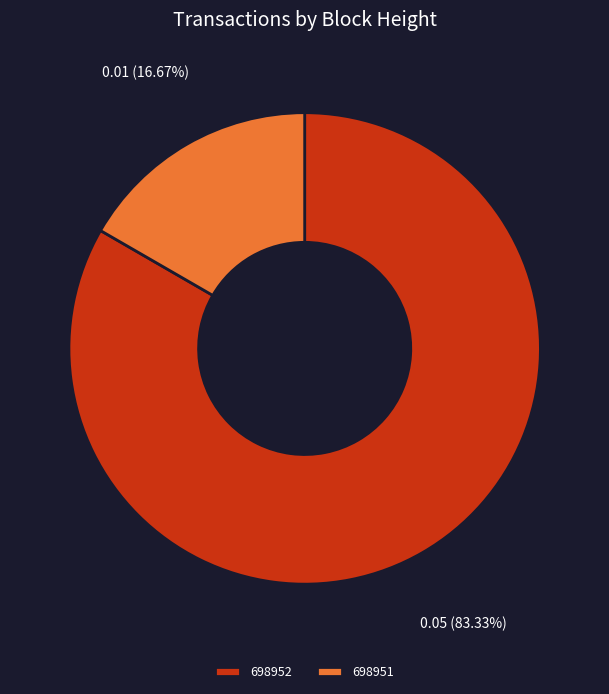

What percentage is NOT represented by 698951?

83.3%